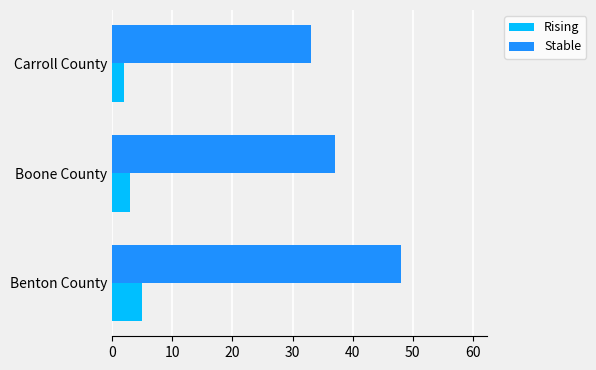

What is the lowest value of the Stable series?

33